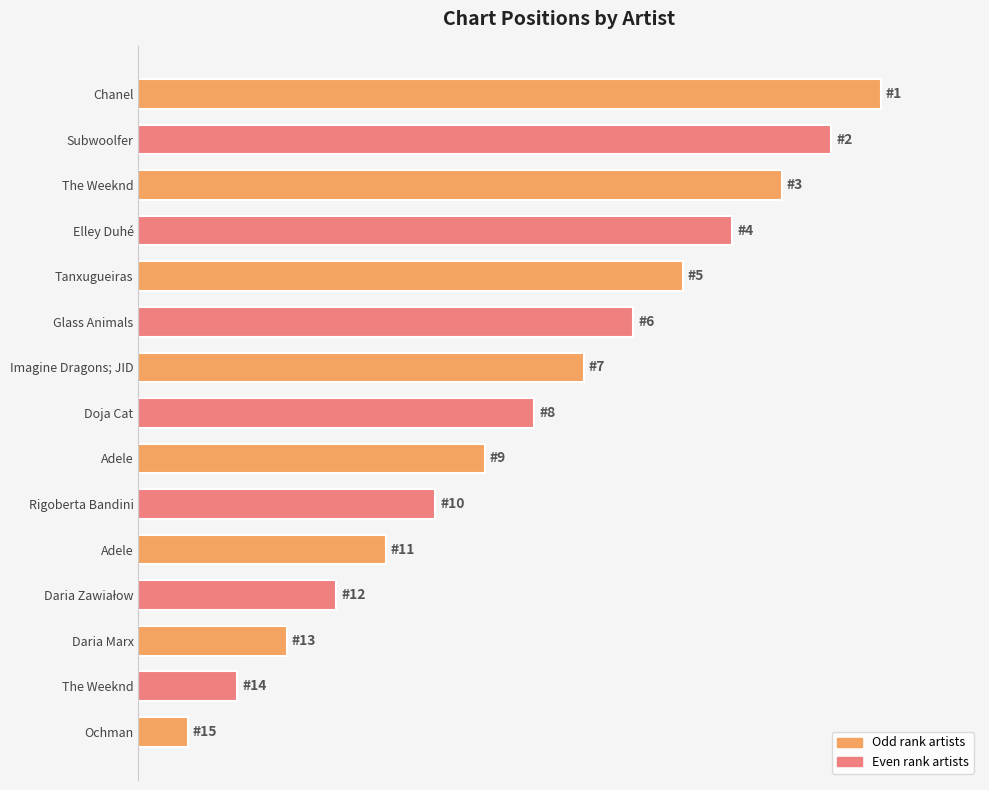

Which category has the lowest value across all series?

Ochman